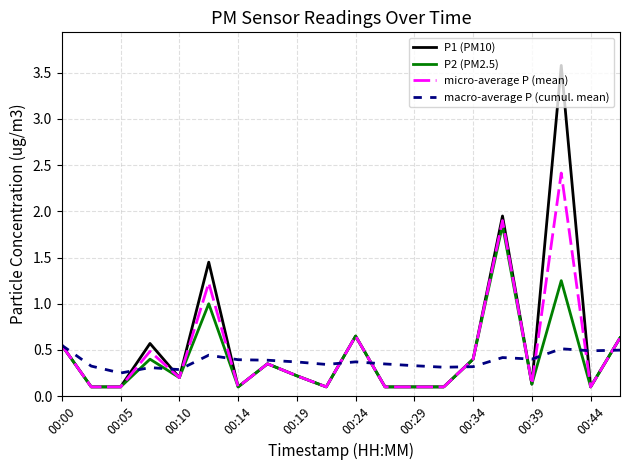

What is the maximum value for P1 (PM10)?

3.6